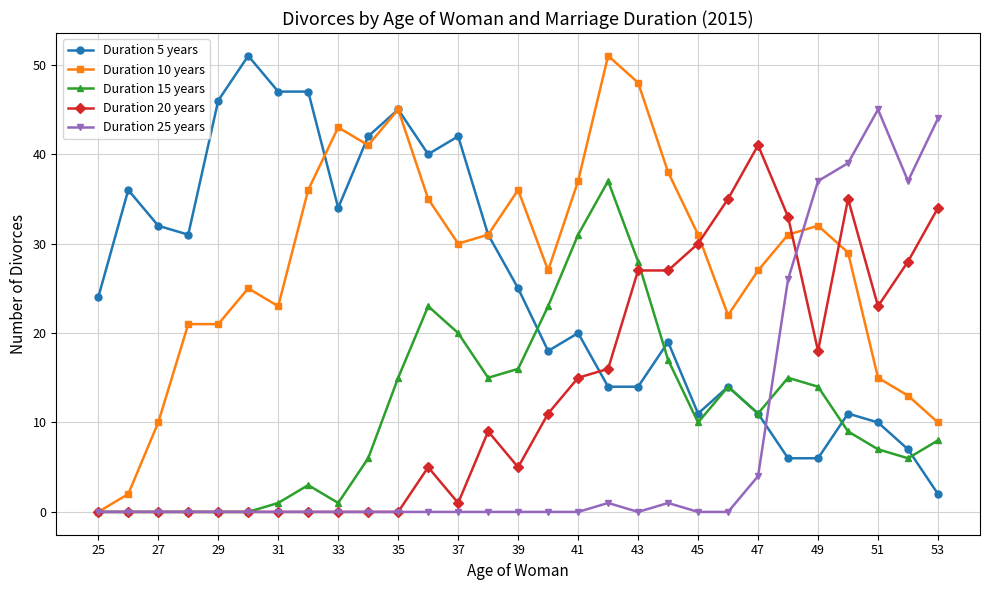

What is the sum of all Duration 5 years values?

736